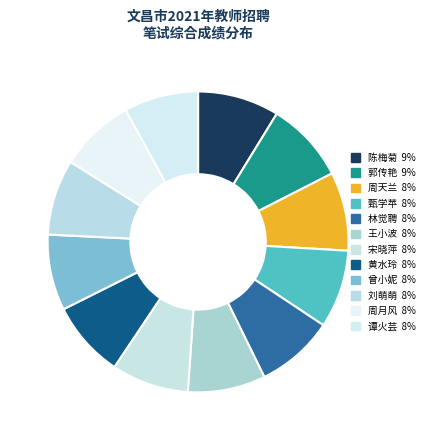

Is the sum of 甄学苹 and 刘萌萌 greater than half?

No